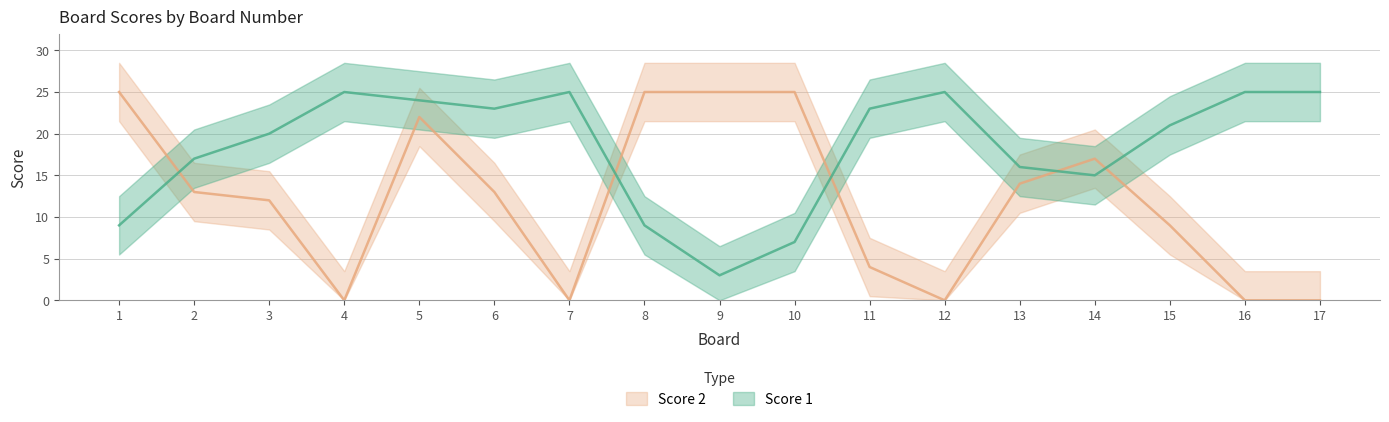

Where is the first local minimum for Score 2?

4